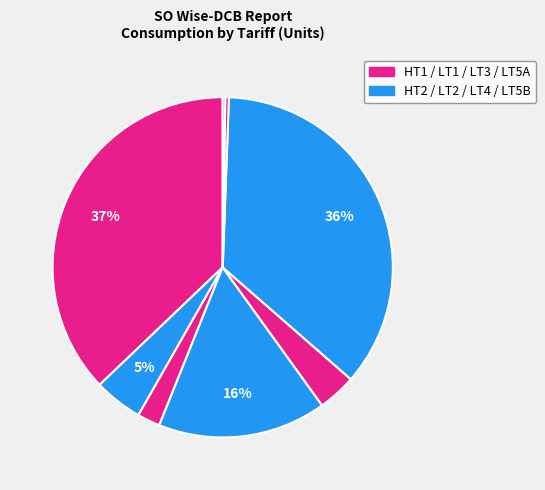

How many slices are in this pie chart?

8